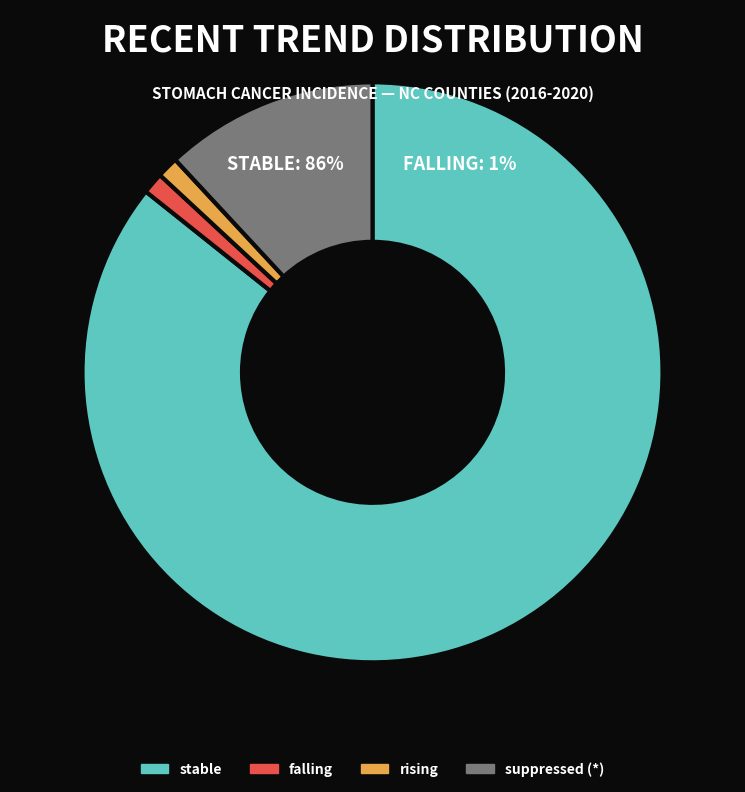

What is the largest slice in the pie chart?

stable